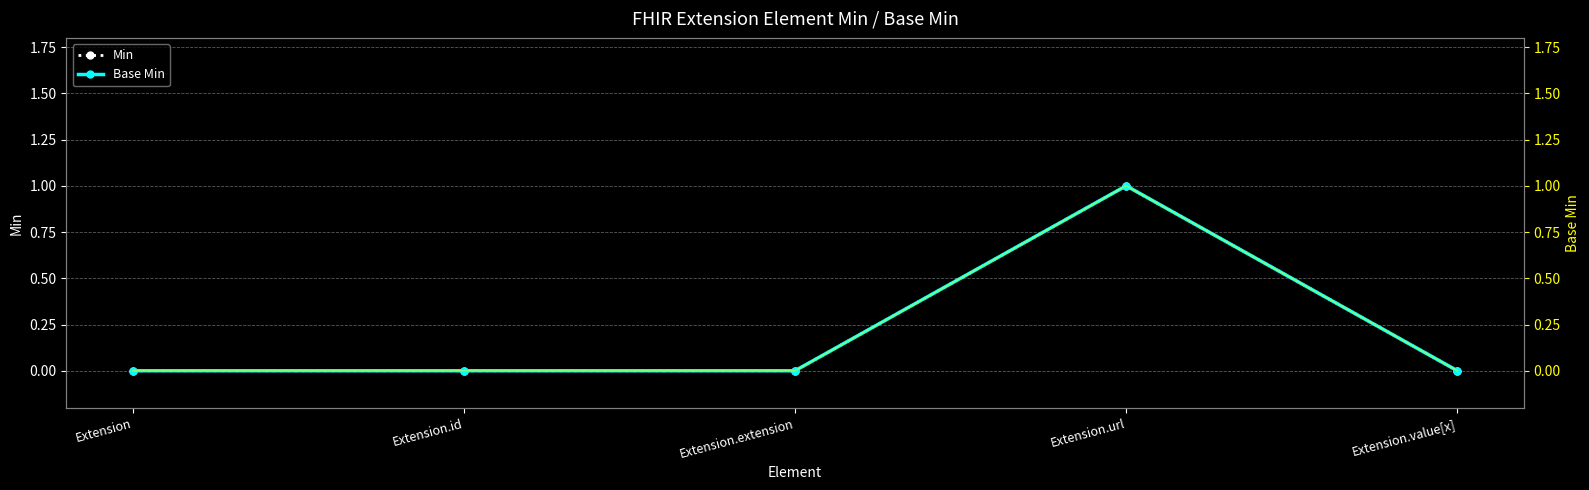

How many values in Min are above zero?

1